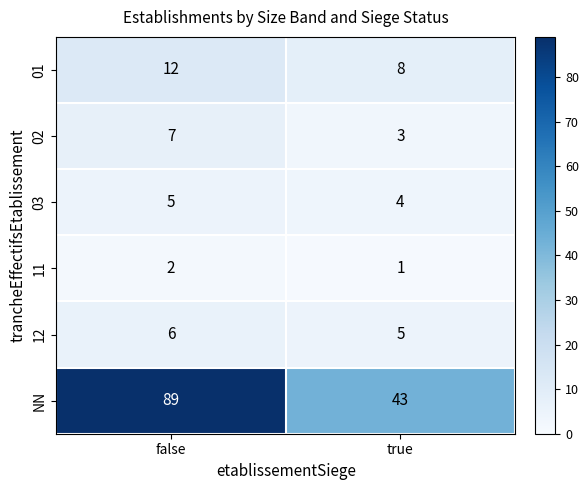

What is the difference between the maximum and minimum values in the 02 series?

4